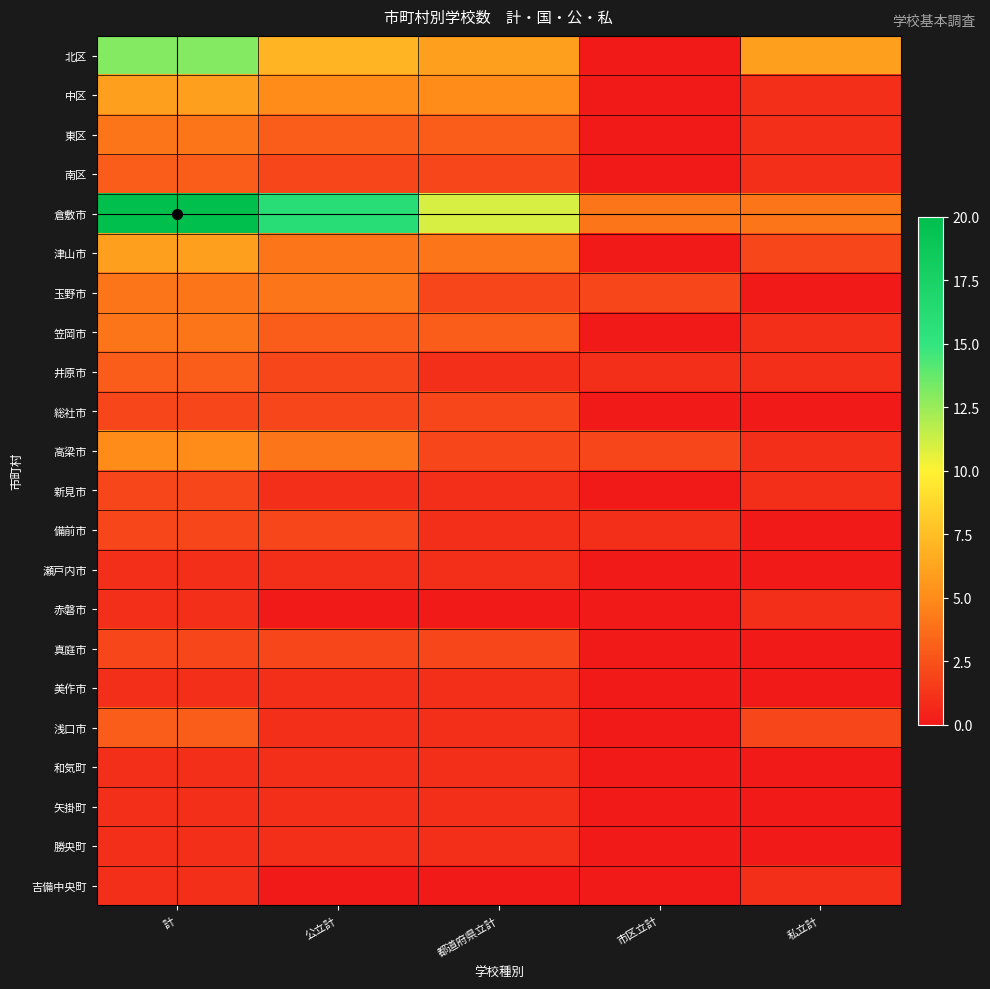

Reading right to left, list all the values displayed in this chart.

北区: 私立計=6	市区立計=0	都道府県立計=6	公立計=7	計=13
中区: 私立計=1	市区立計=0	都道府県立計=5	公立計=5	計=6
東区: 私立計=1	市区立計=0	都道府県立計=3	公立計=3	計=4
南区: 私立計=1	市区立計=0	都道府県立計=2	公立計=2	計=3
倉敷市: 私立計=4	市区立計=4	都道府県立計=11	公立計=16	計=20
津山市: 私立計=2	市区立計=0	都道府県立計=4	公立計=4	計=6
玉野市: 私立計=0	市区立計=2	都道府県立計=2	公立計=4	計=4
笠岡市: 私立計=1	市区立計=0	都道府県立計=3	公立計=3	計=4
井原市: 私立計=1	市区立計=1	都道府県立計=1	公立計=2	計=3
総社市: 私立計=0	市区立計=0	都道府県立計=2	公立計=2	計=2
高梁市: 私立計=1	市区立計=2	都道府県立計=2	公立計=4	計=5
新見市: 私立計=1	市区立計=0	都道府県立計=1	公立計=1	計=2
備前市: 私立計=0	市区立計=1	都道府県立計=1	公立計=2	計=2
瀬戸内市: 私立計=0	市区立計=0	都道府県立計=1	公立計=1	計=1
赤磐市: 私立計=1	市区立計=0	都道府県立計=0	公立計=0	計=1
真庭市: 私立計=0	市区立計=0	都道府県立計=2	公立計=2	計=2
美作市: 私立計=0	市区立計=0	都道府県立計=1	公立計=1	計=1
浅口市: 私立計=2	市区立計=0	都道府県立計=1	公立計=1	計=3
和気町: 私立計=0	市区立計=0	都道府県立計=1	公立計=1	計=1
矢掛町: 私立計=0	市区立計=0	都道府県立計=1	公立計=1	計=1
勝央町: 私立計=0	市区立計=0	都道府県立計=1	公立計=1	計=1
吉備中央町: 私立計=1	市区立計=0	都道府県立計=0	公立計=0	計=1